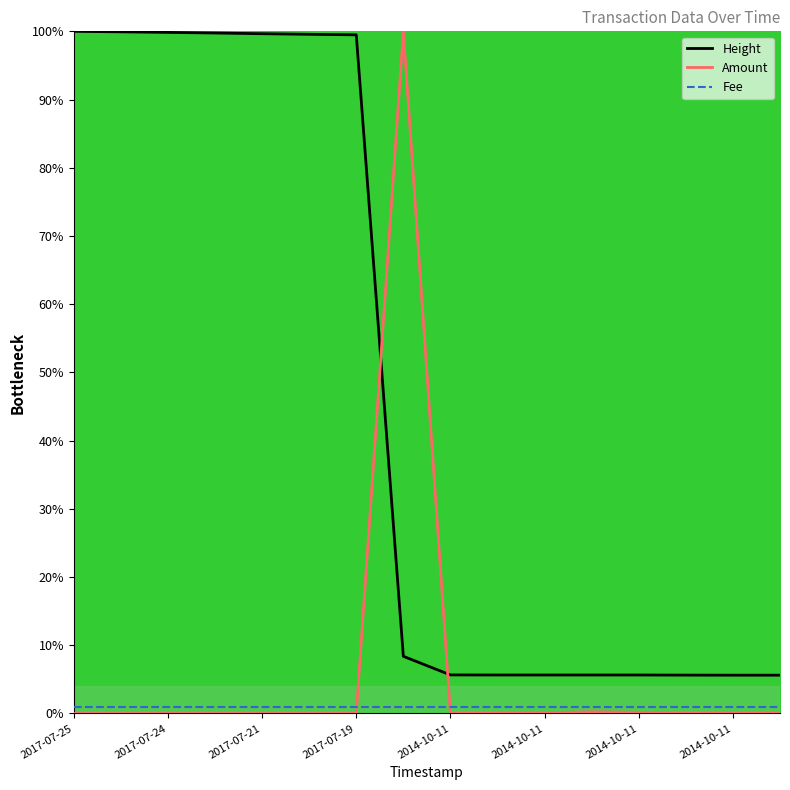

What is the maximum value shown in the chart?

100.0